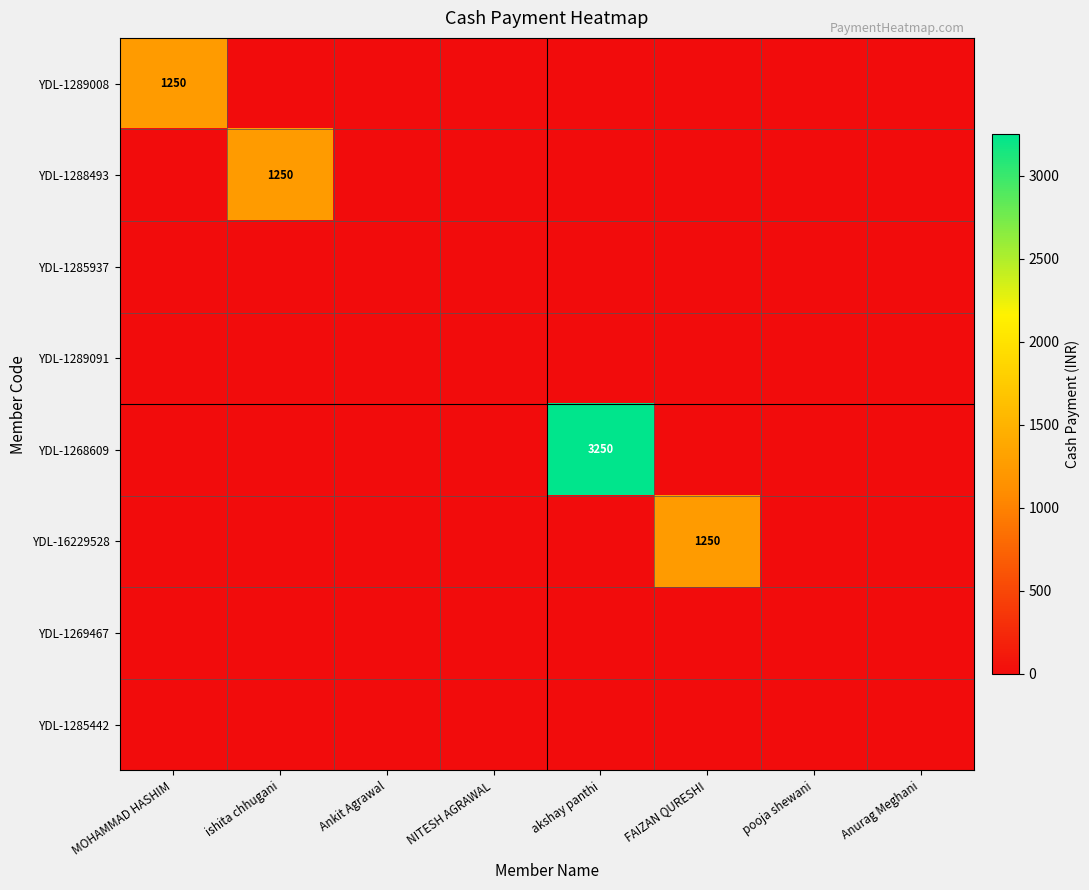

The value of YDL-1289008 at MOHAMMAD HASHIM is 1671. True or false?

False